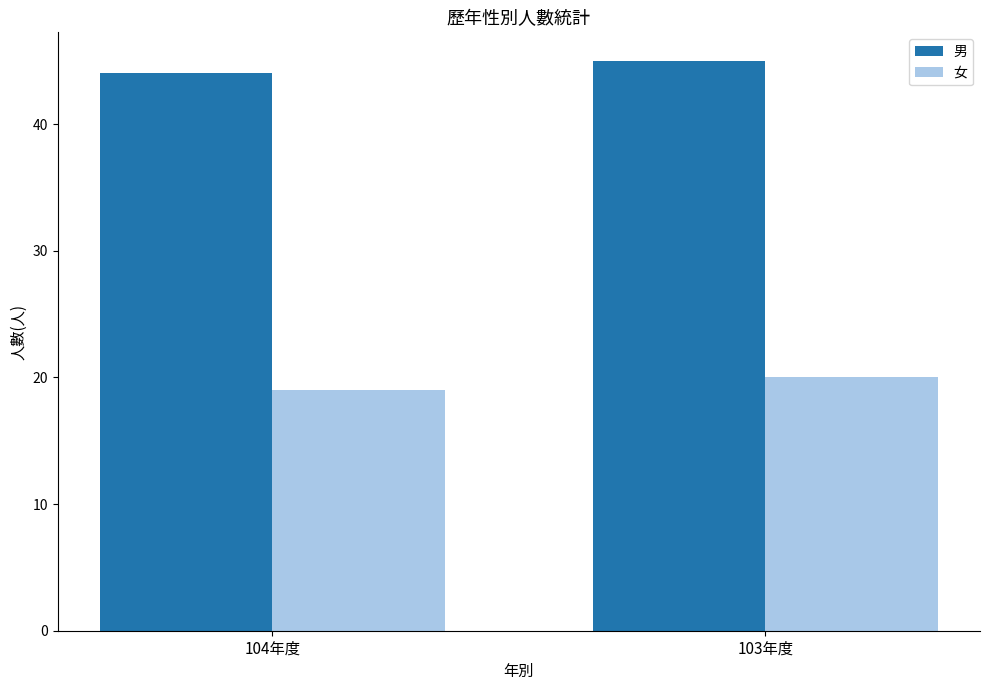

The value of 男 at 104年度 is 44. True or false?

True